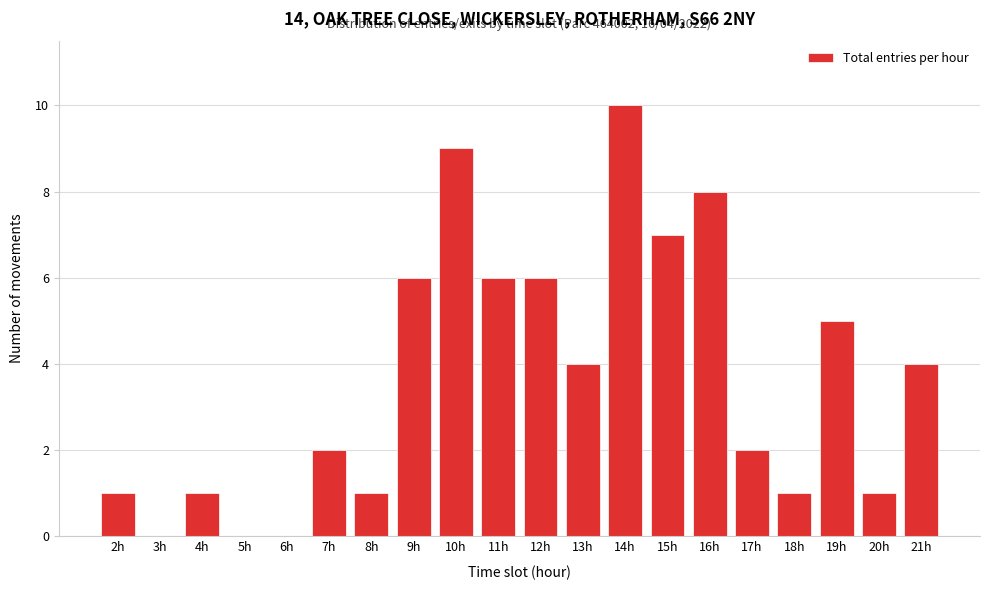

Reading left to right, what are all the values shown in this chart?

2h=1	3h=0	4h=1	5h=0	6h=0	7h=2	8h=1	9h=6	10h=9	11h=6	12h=6	13h=4	14h=10	15h=7	16h=8	17h=2	18h=1	19h=5	20h=1	21h=4